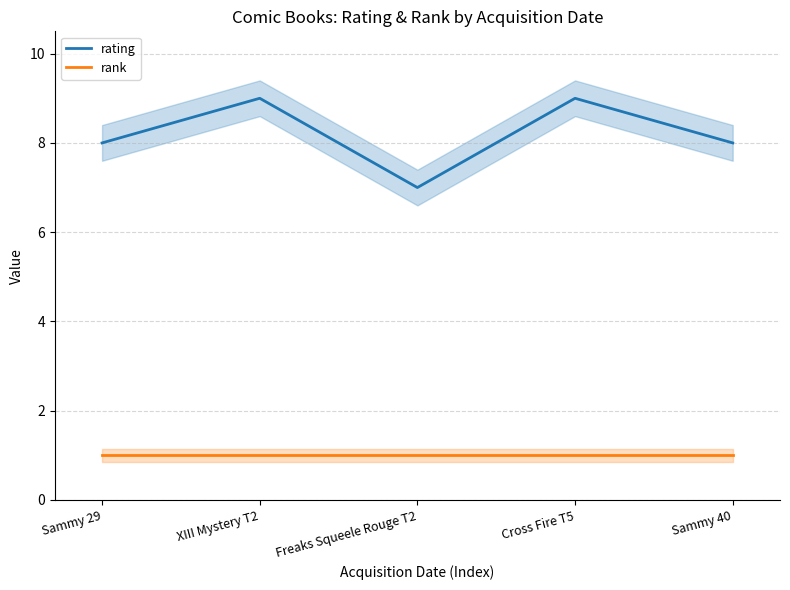

List the series in order of their overall mean, highest first.

rating, rank